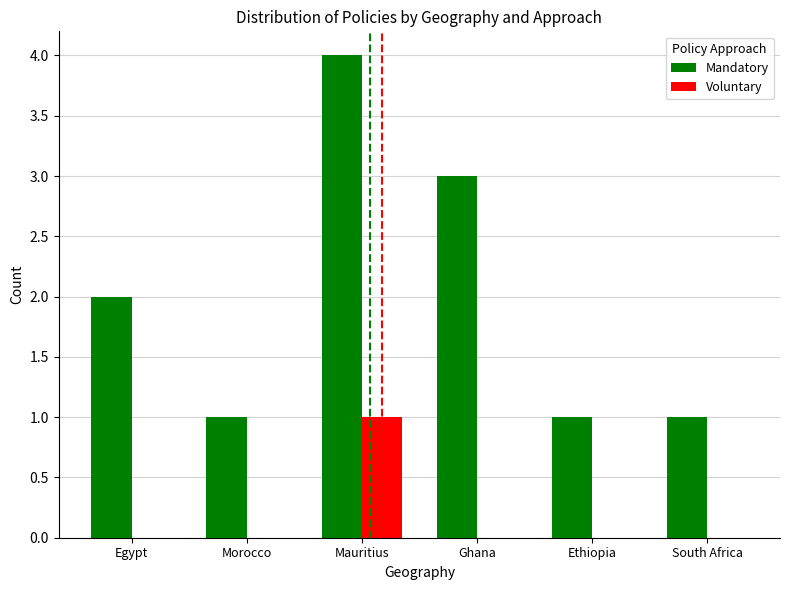

Reading left to right, list all the values displayed in this chart.

Mandatory: Egypt=2	Morocco=1	Mauritius=4	Ghana=3	Ethiopia=1	South Africa=1
Voluntary: Egypt=0	Morocco=0	Mauritius=1	Ghana=0	Ethiopia=0	South Africa=0